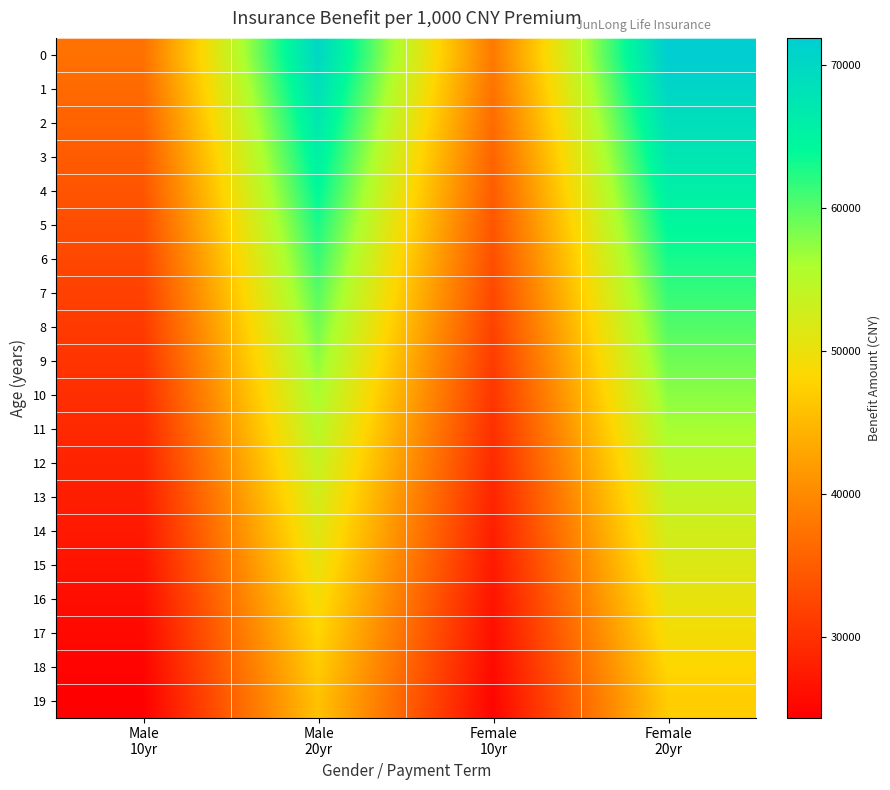

Rank the series by their maximum value, from lowest to highest.

19, 18, 17, 16, 15, 14, 13, 12, 11, 10, 9, 8, 7, 6, 5, 4, 3, 2, 1, 0